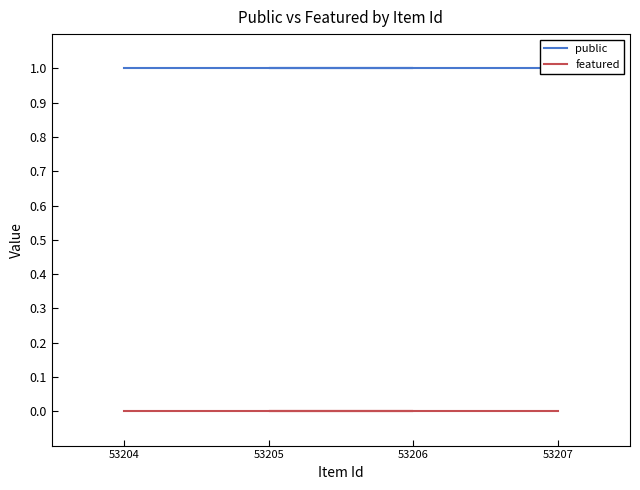

Is the value of public at 53207 greater than the value of featured at 53207?

Yes